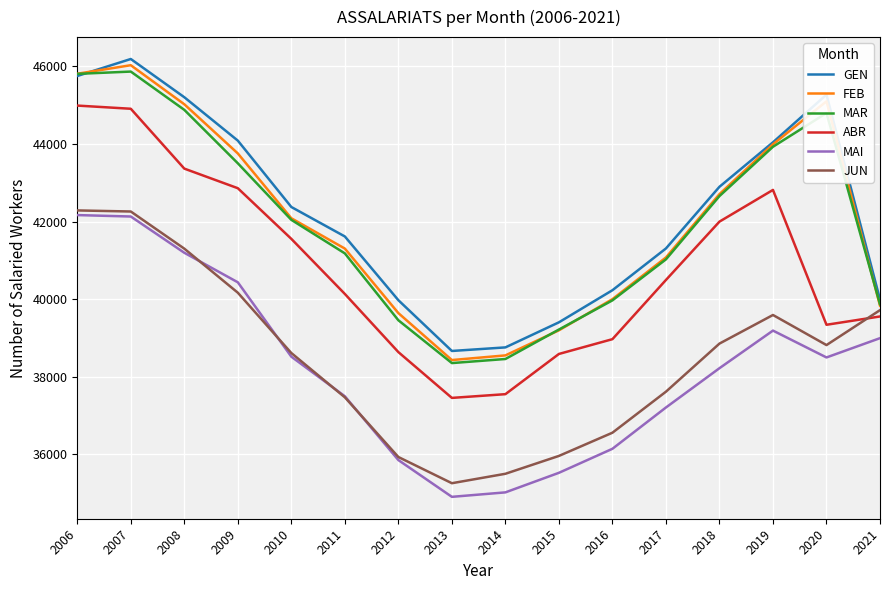

What value does the MAI series have at 2020, to the nearest 10?

38500